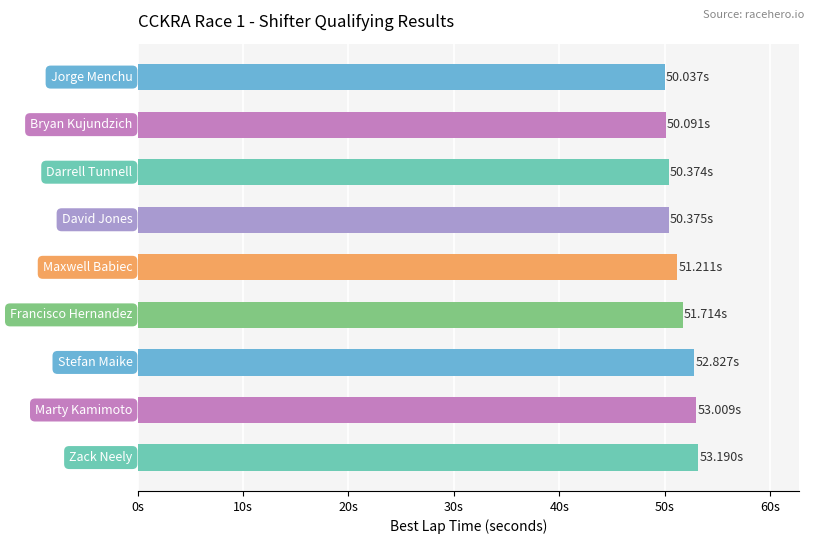

Are the bars horizontal?

Yes